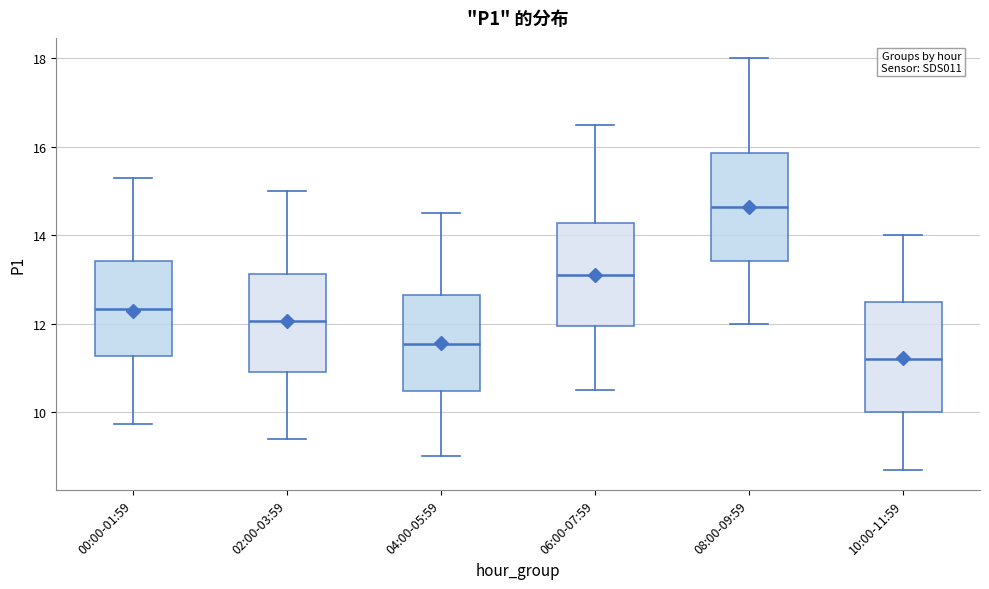

Which box has the highest median line?

08:00-09:59